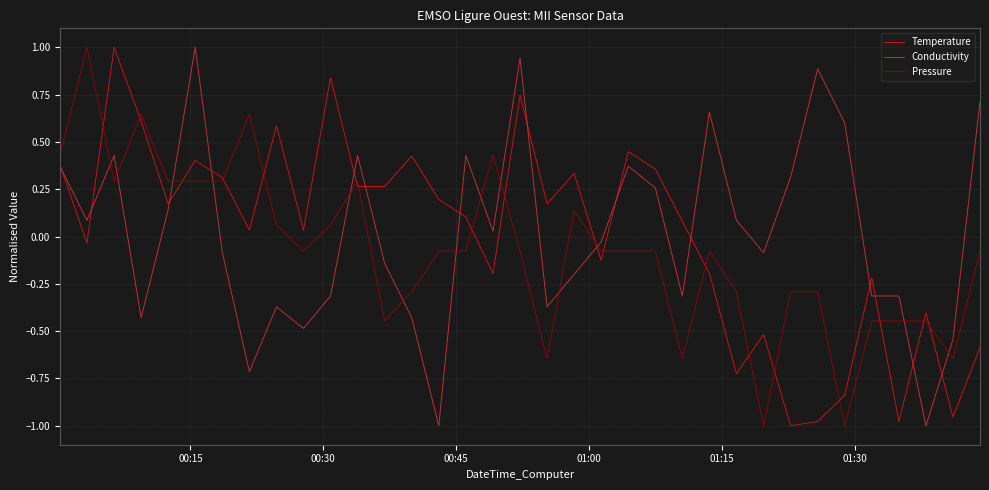

True or false: Pressure and Conductivity cross at least once.

True